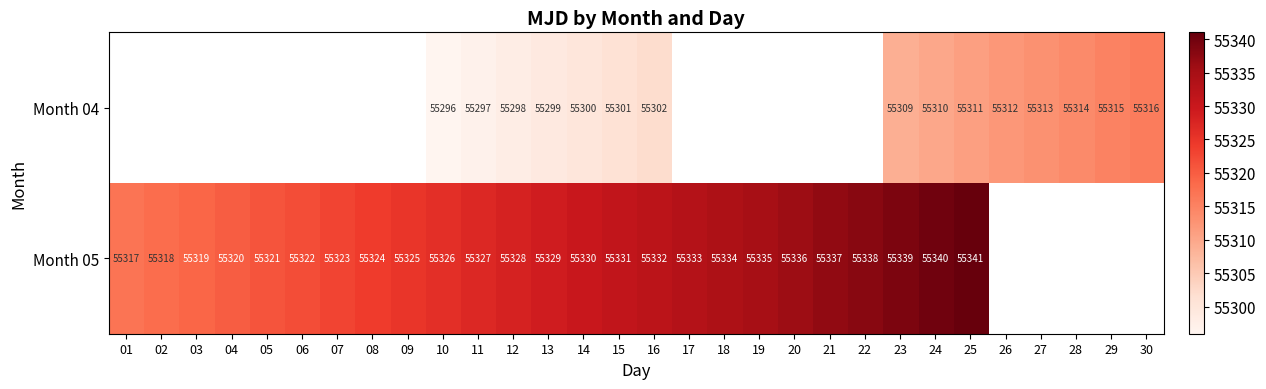

What is the sum of the Month 05 values at 15 and 01?

110648